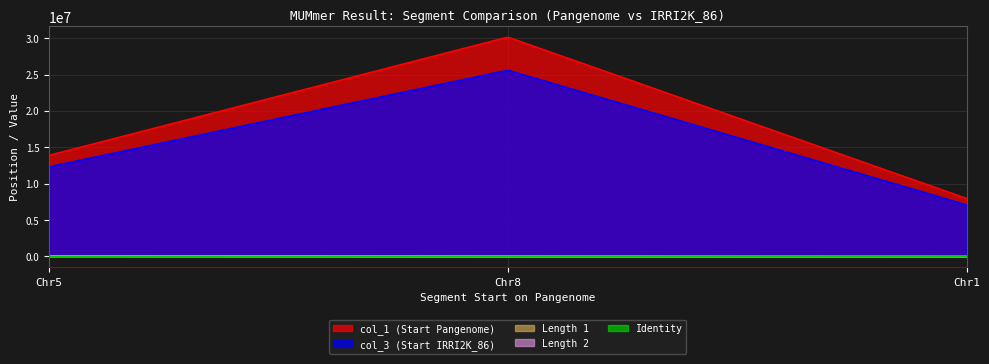

Is the value of Length 1 at 13902408 greater than the value of col_3 (Start IRRI2K_86) at 7980633?

No